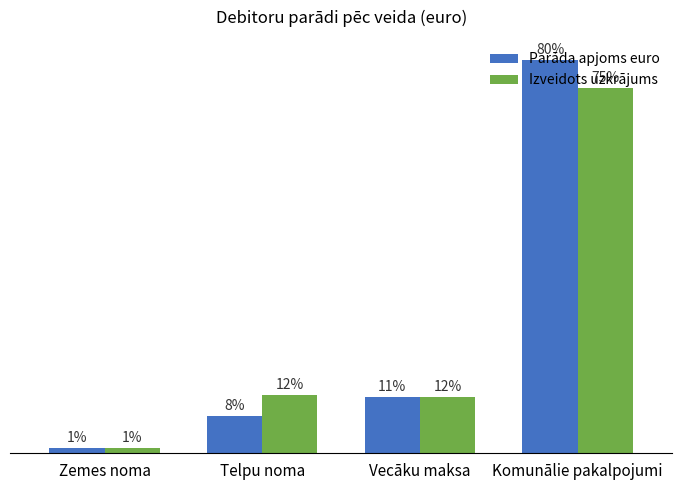

What is the total value across all series at Vecāku maksa?

585.1